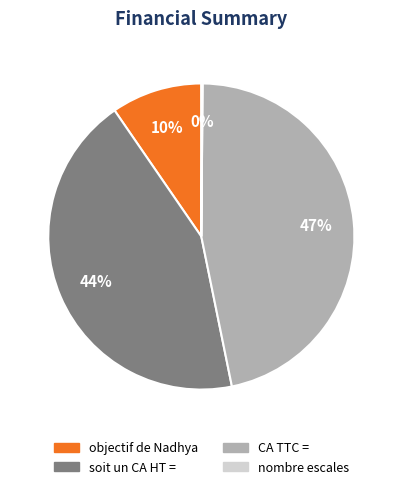

To the nearest percent, what percentage of the pie is objectif de Nadhya?

10%